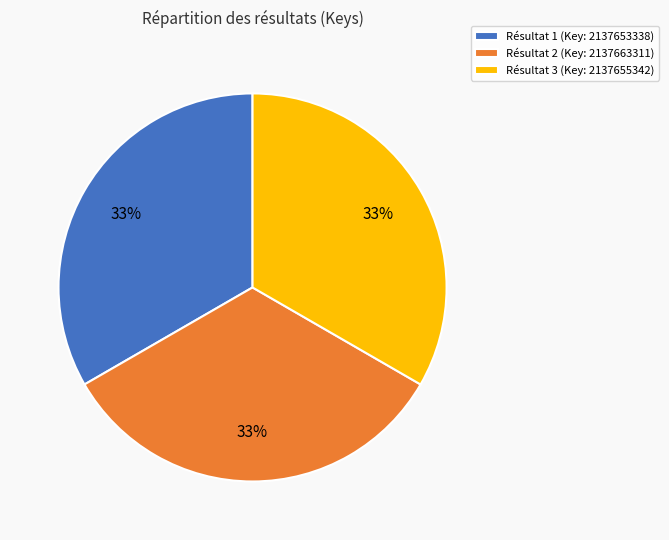

True or false: Résultat 2 (Key: 2137663311) accounts for 33% of the total.

True